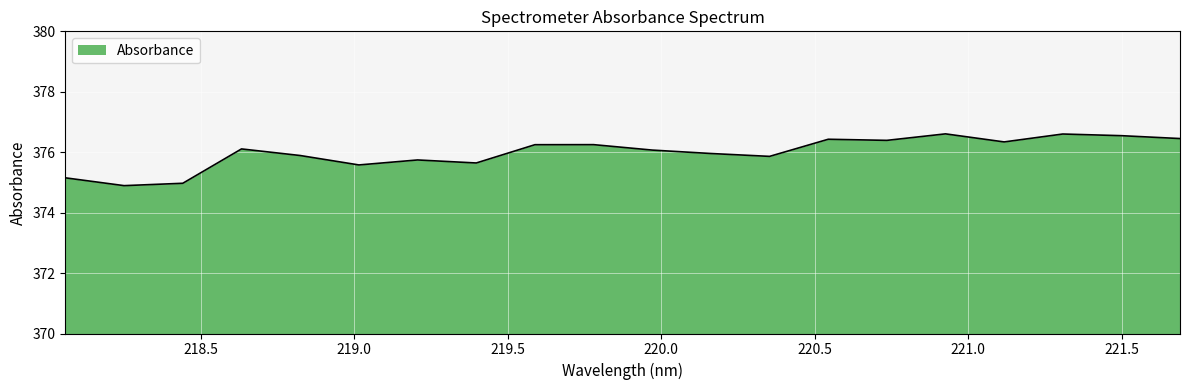

Does the chart have visible grid lines?

Yes